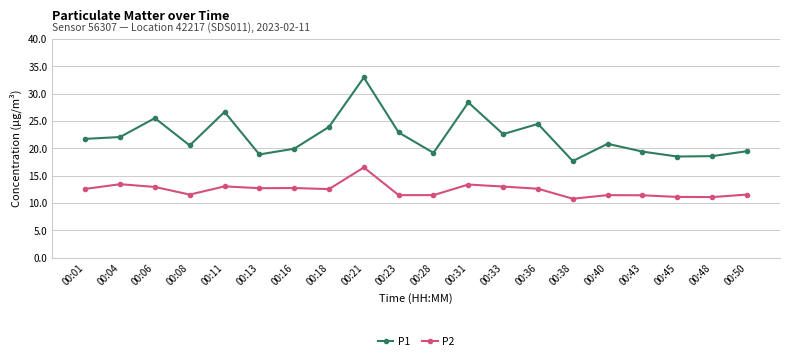

At which category does the chart reach its peak across all series?

00:21